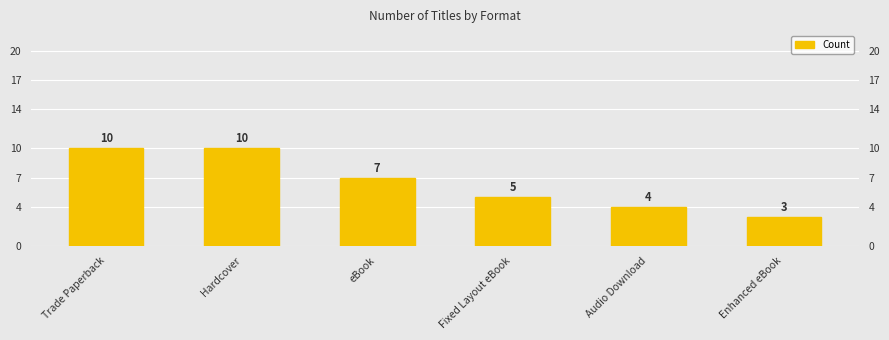

Rank the categories by value from lowest to highest.

Enhanced eBook, Audio Download, Fixed Layout eBook, eBook, Trade Paperback, Hardcover